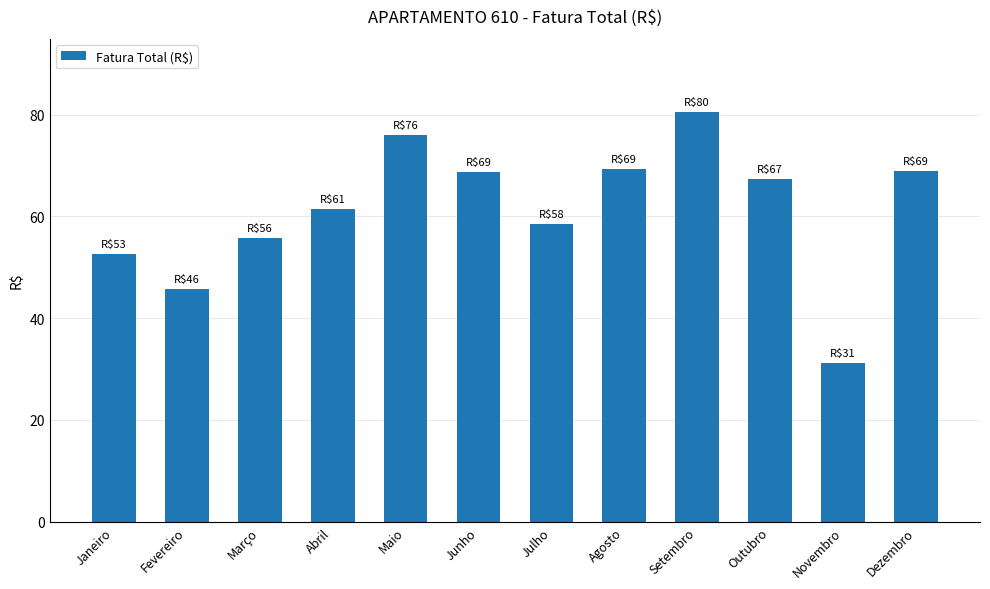

What is the value of the 2nd bar from the left?

45.6